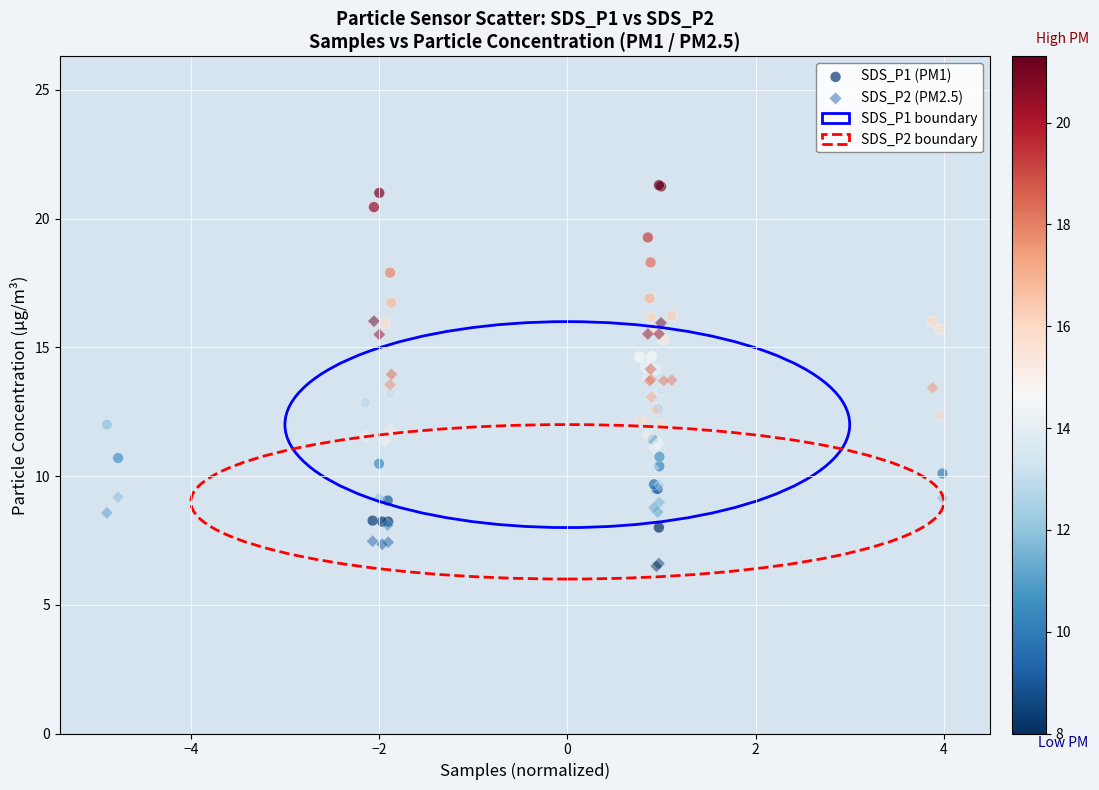

Which series has the largest Y range (max minus min)?

SDS_P1 (PM1)